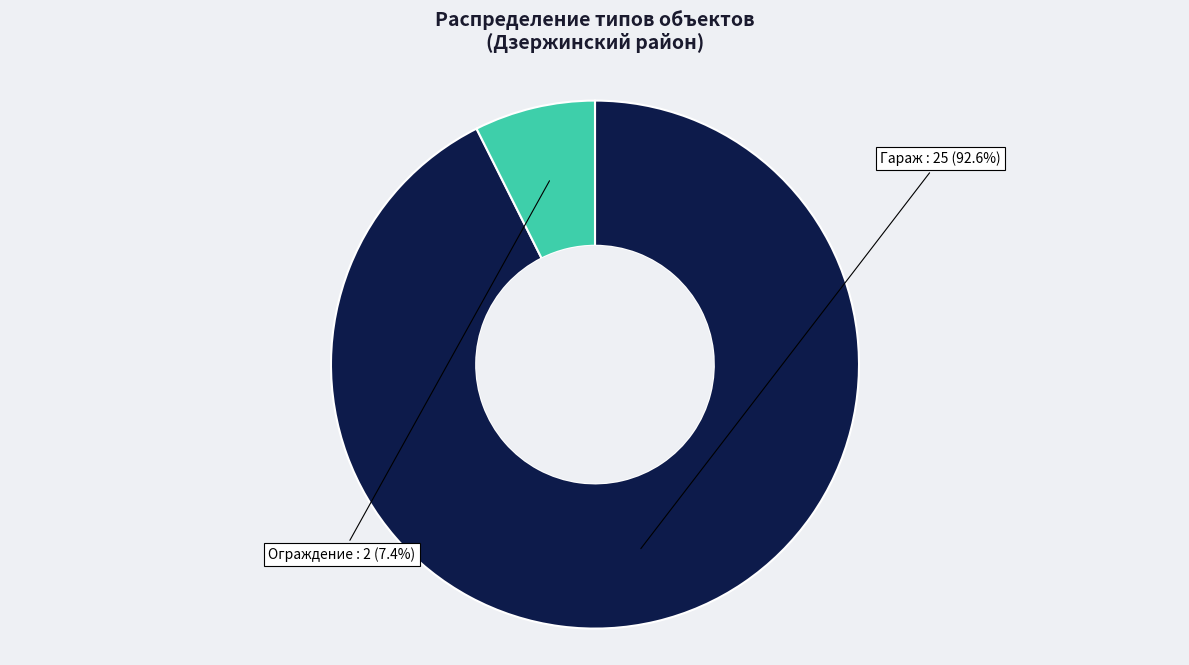

Is there any slice that represents more than half of the pie?

Yes